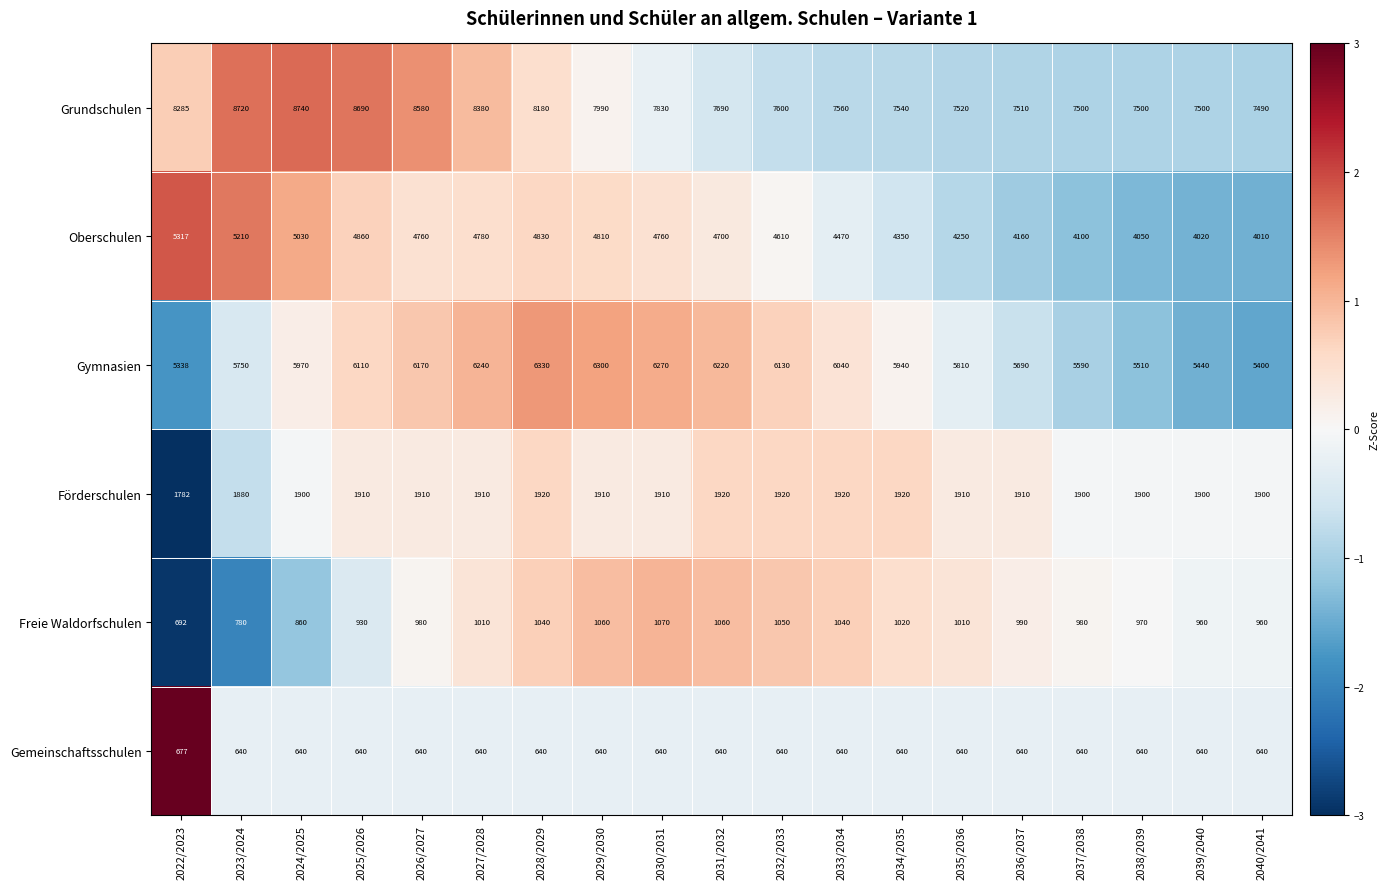

What is the sum of all Grundschulen values?

150805